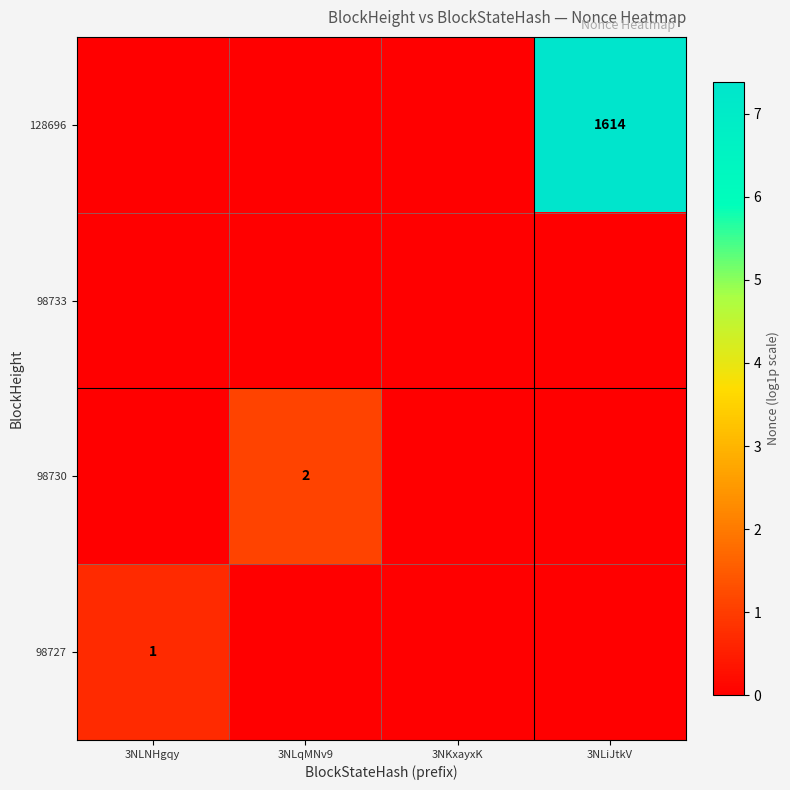

Between 3NLiJtkV and 3NLNHgqy, which is larger?

3NLNHgqy